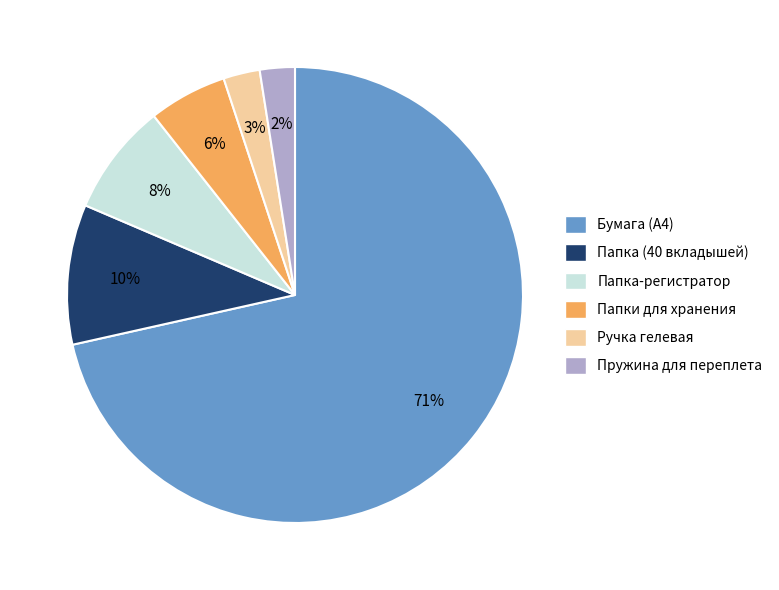

What percentage is the Папки для хранения slice, to the nearest percent?

6%